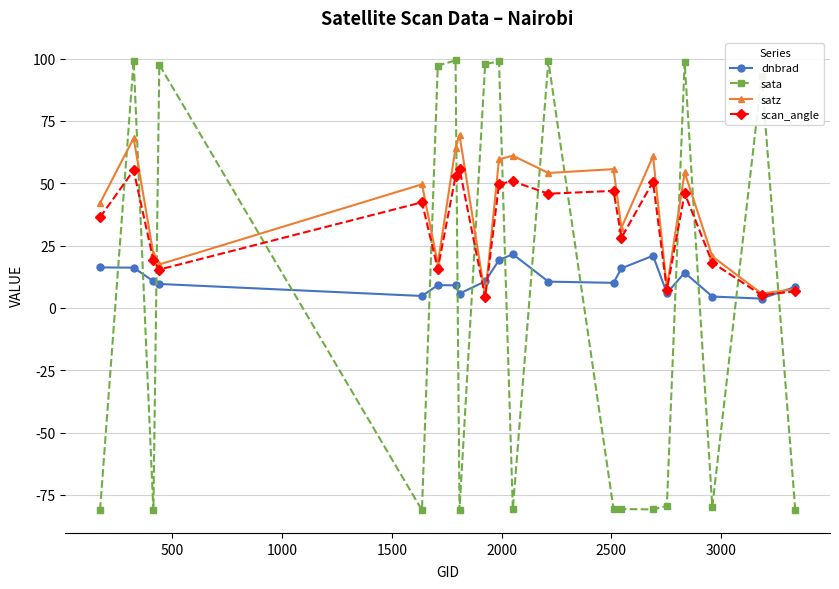

Which series has the widest spread of values?

sata